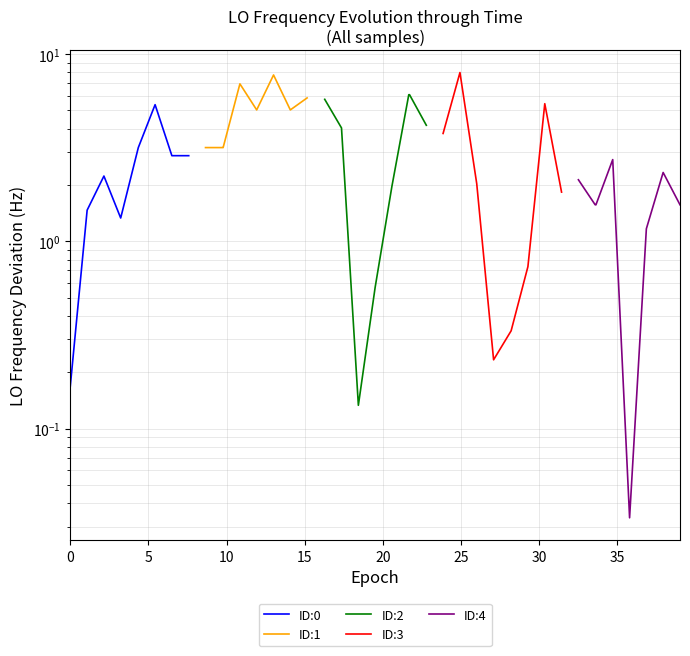

Which series has the largest total across all categories?

ID:1